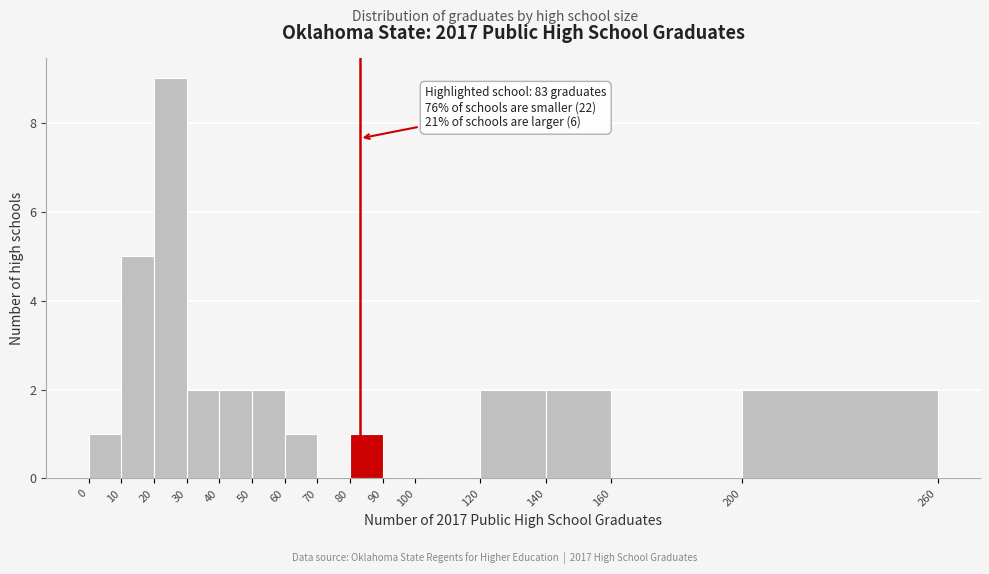

Which range on the x-axis has the tallest bar?

20 to 30